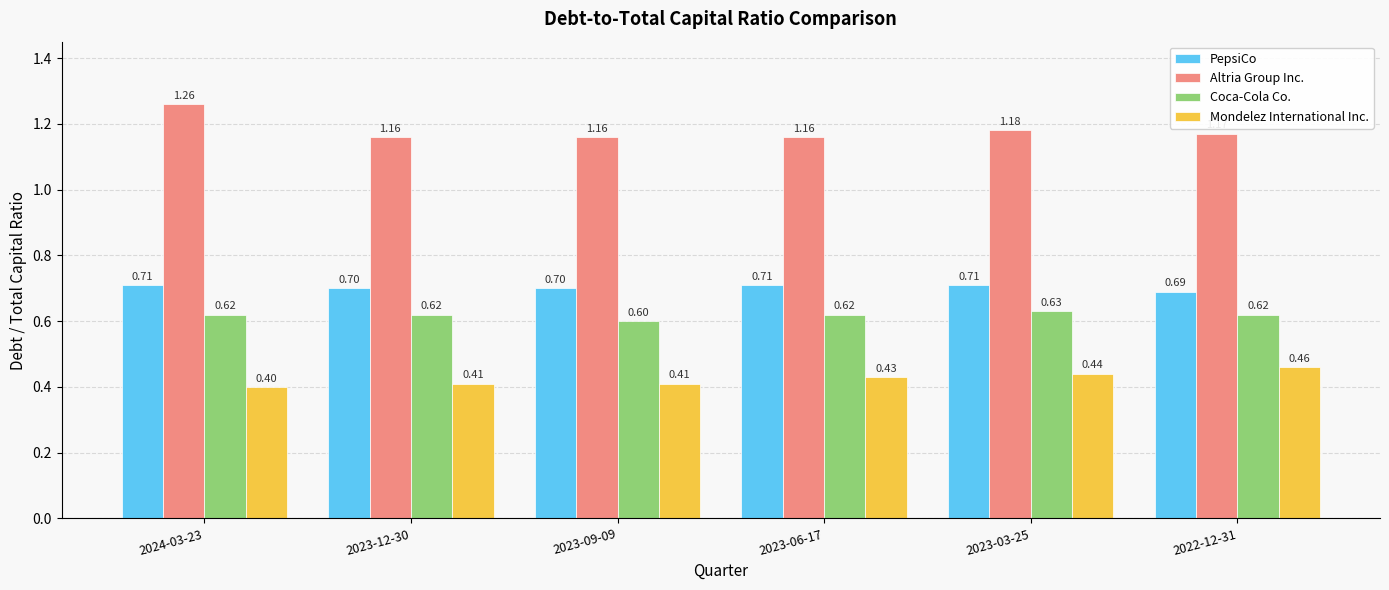

What are all the series names shown in the legend?

PepsiCo, Altria Group Inc., Coca-Cola Co., Mondelez International Inc.